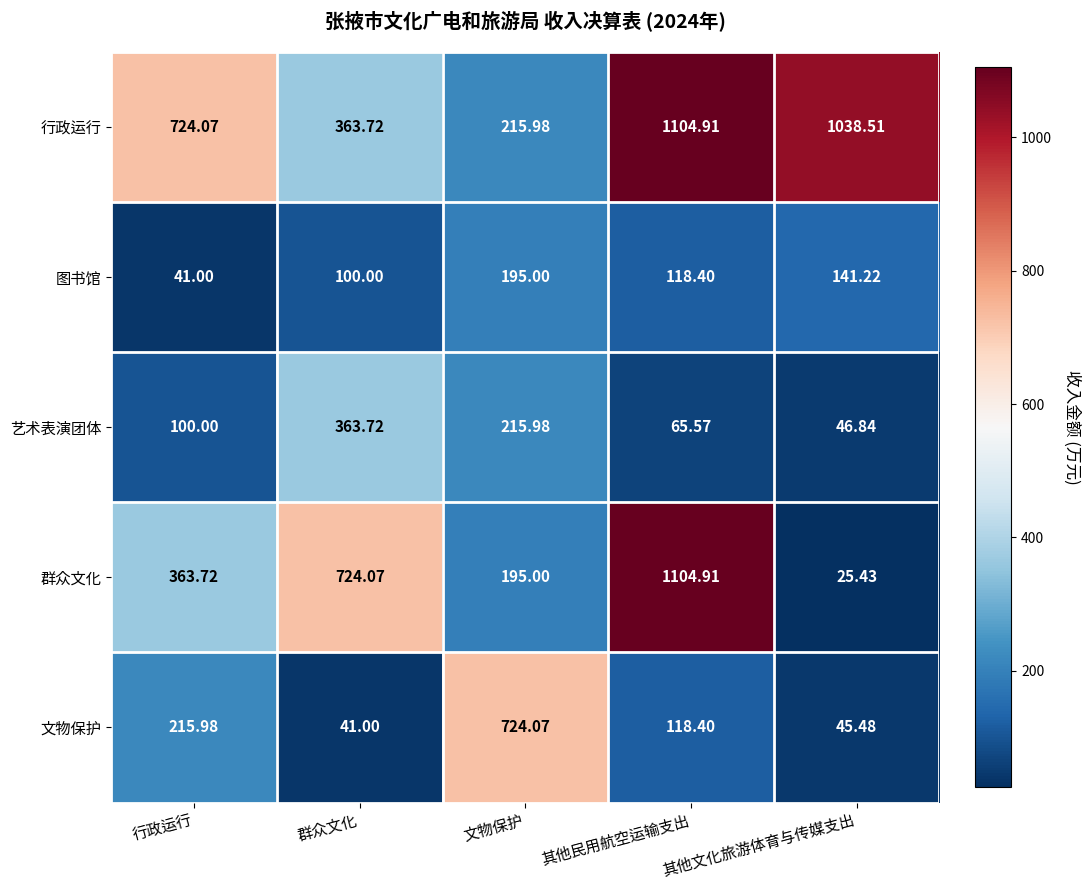

At how many categories does at least one series exceed 700?

5